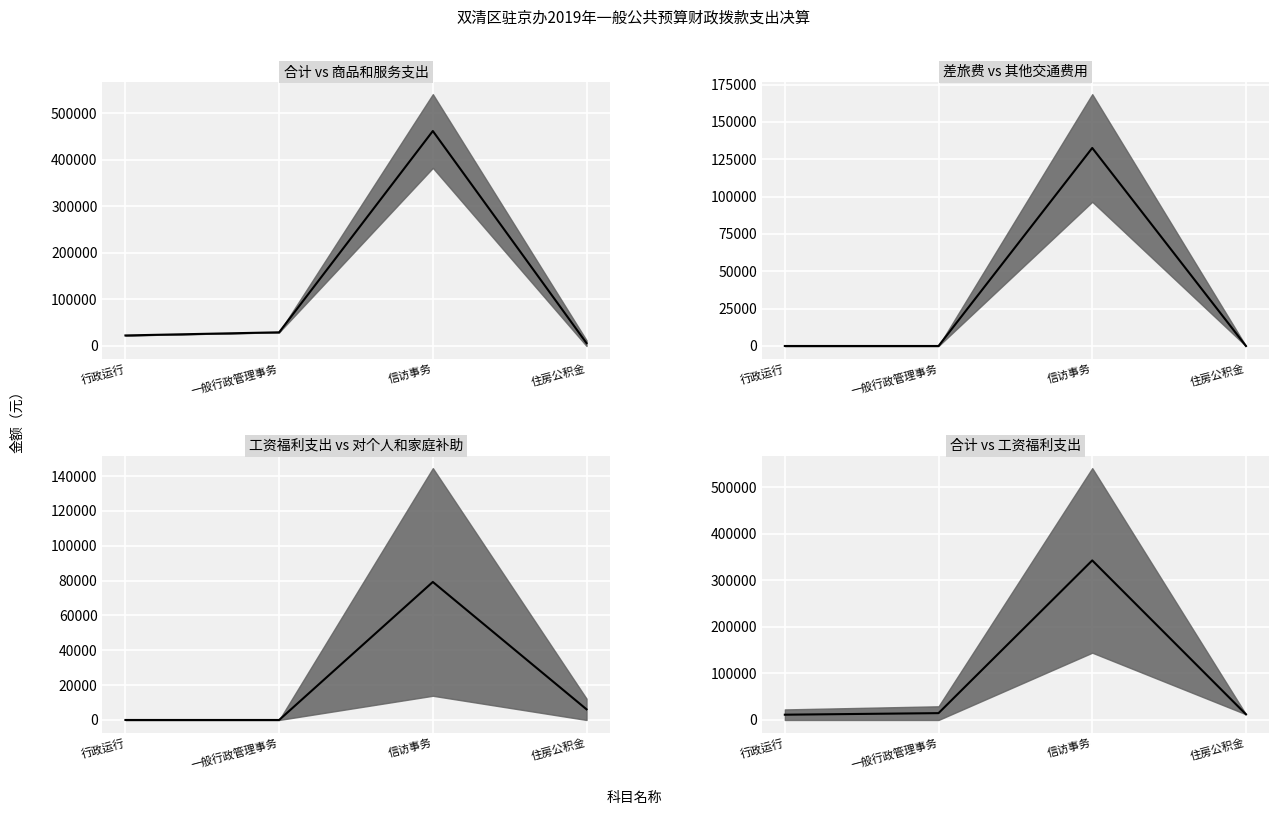

Which category has the highest value across all series?

信访事务